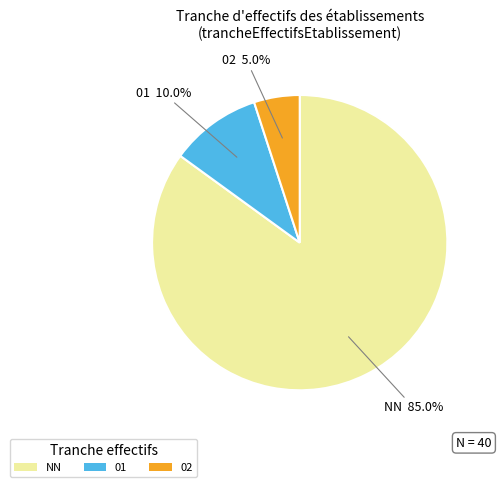

Which category has the biggest portion of the pie?

NN